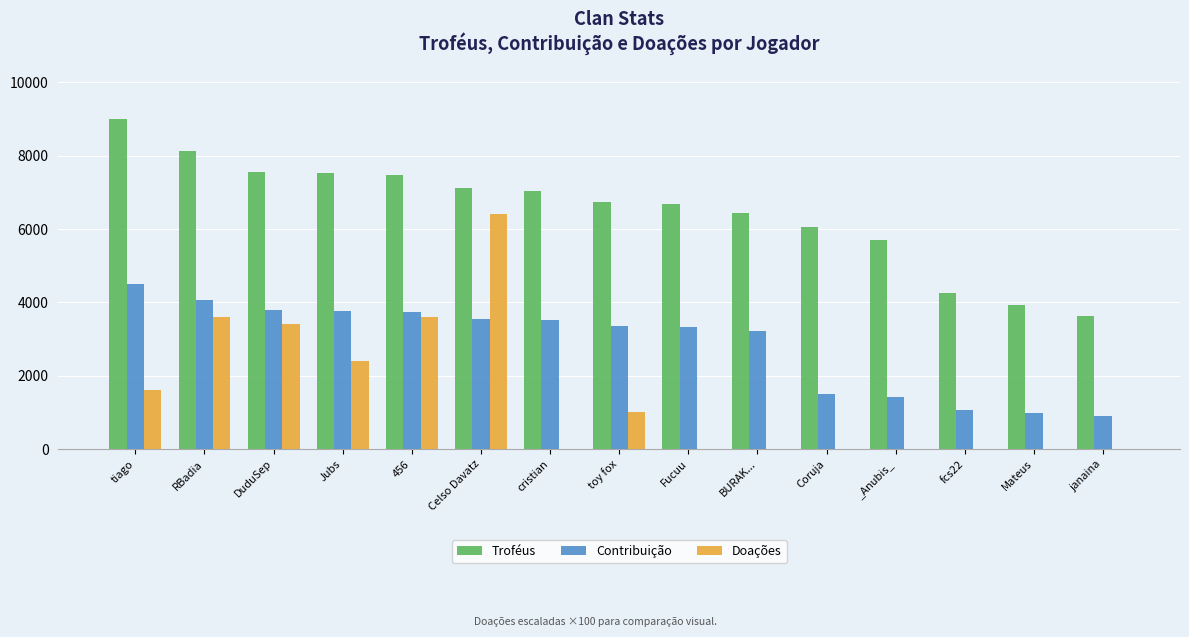

True or false: Doações has a value of 0 at Mateus.

True